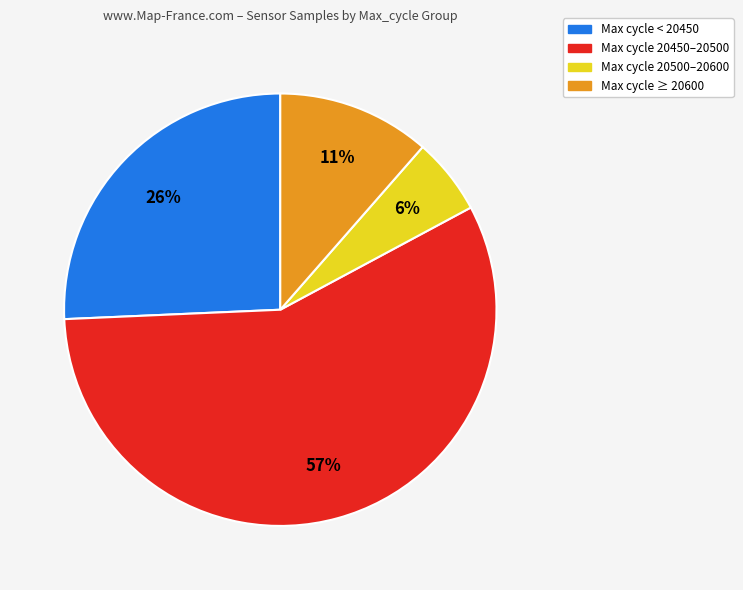

To the nearest percent, what is the difference between the largest and smallest slice percentages?

51%